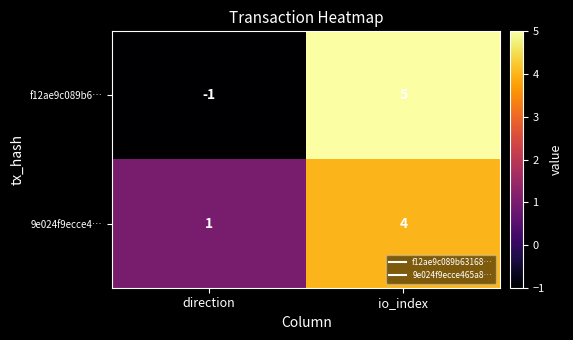

True or false: f12ae9c089b6… has a value of 7 at io_index.

False